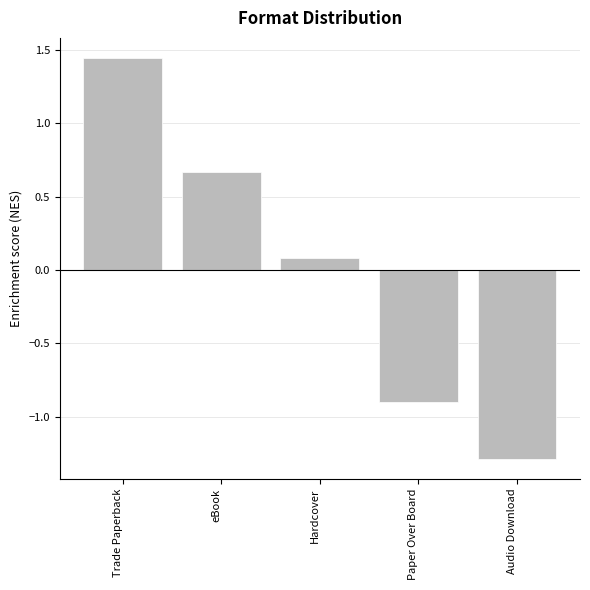

How many bars are there in total?

5